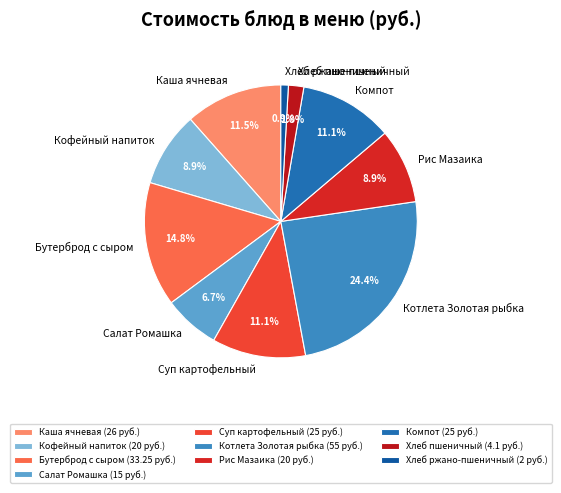

What percentage is NOT represented by Хлеб пшеничный?

98.2%